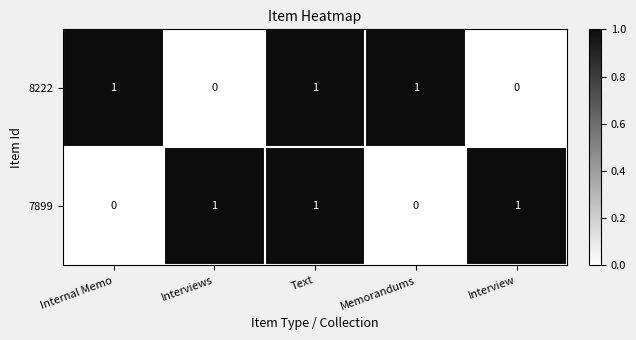

How many 7899 values are between 0 and 1?

5